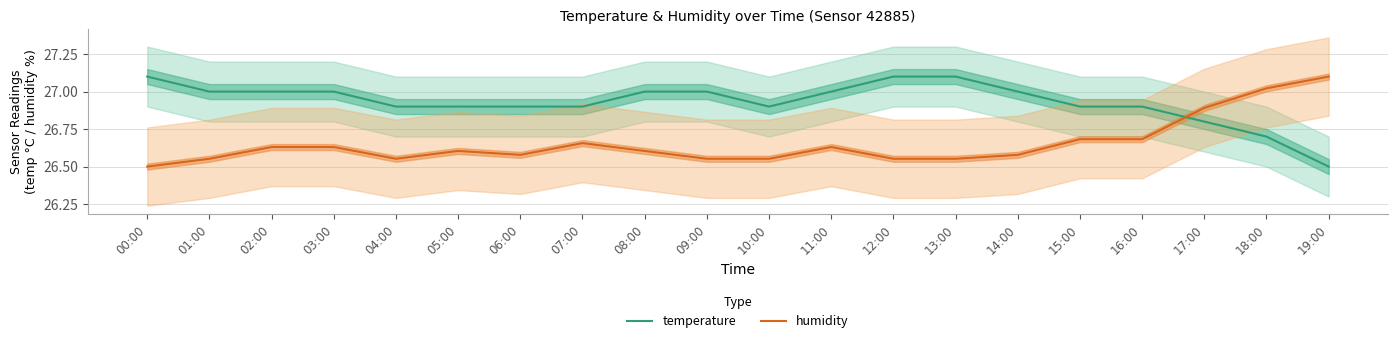

How many lines are shown in the chart?

2